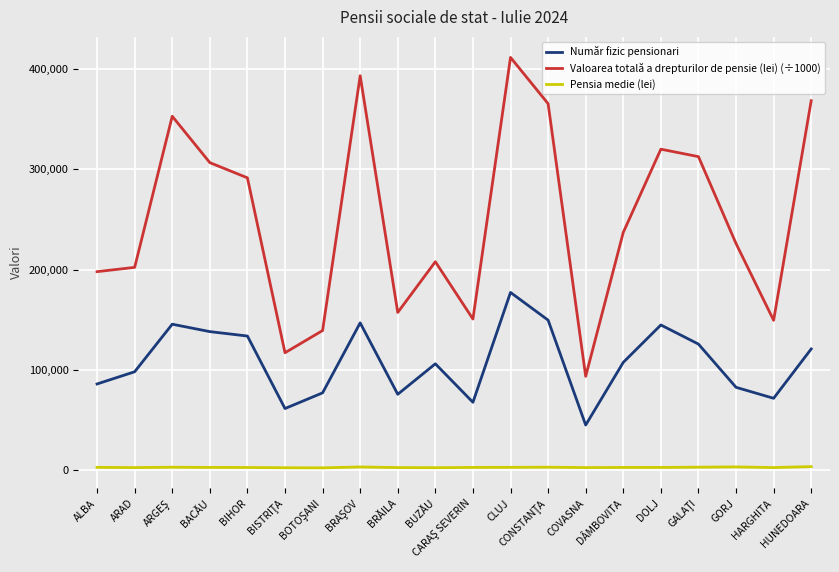

True or false: Valoarea totală a drepturilor de pensie (lei) (÷1000) has a value of 152002.1 at CLUJ.

False